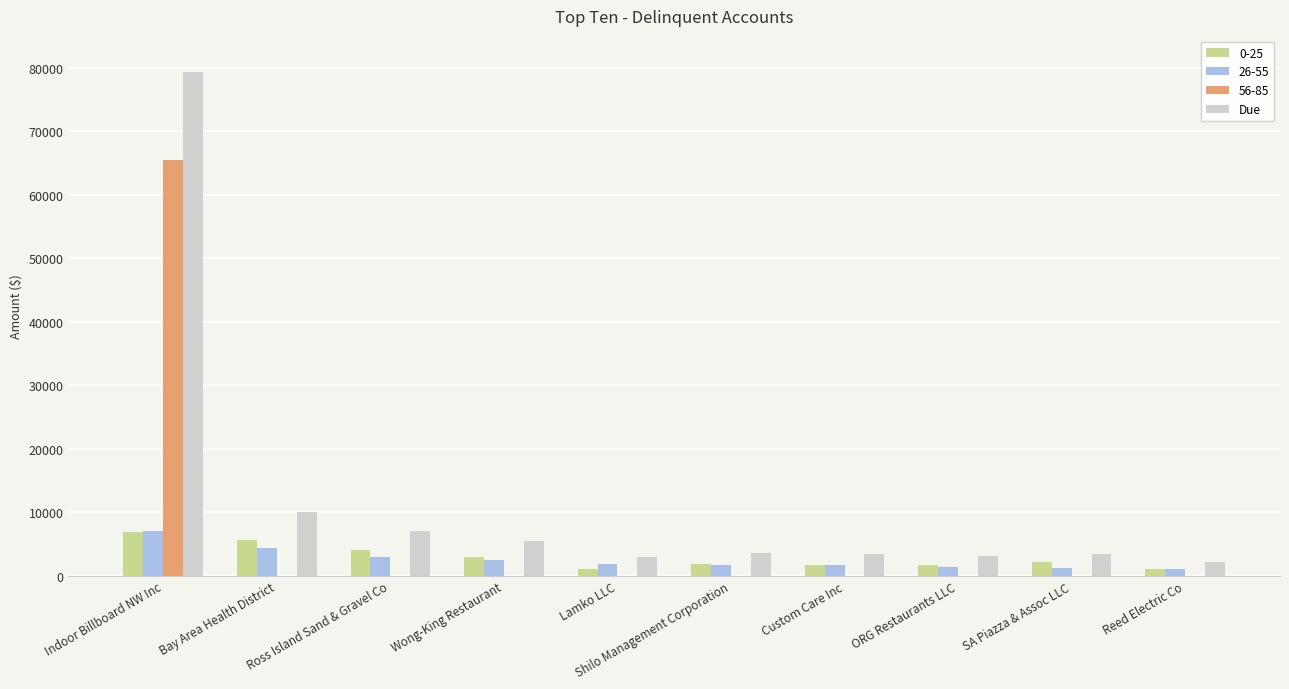

At which label does Due reach its peak?

Indoor Billboard NW Inc